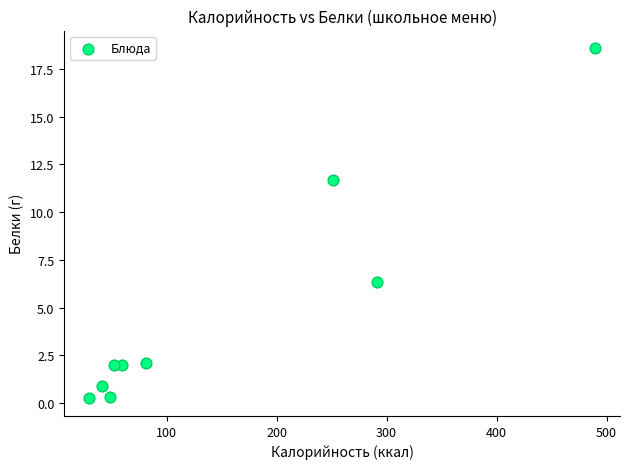

What is the average Y value?

4.9